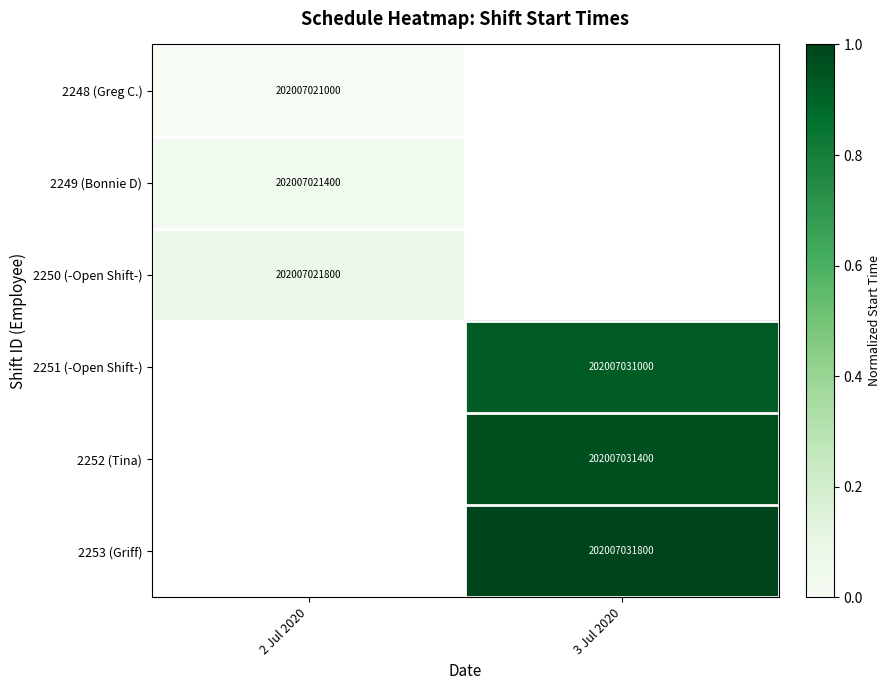

Which category has the lowest value across all series?

2 Jul 2020